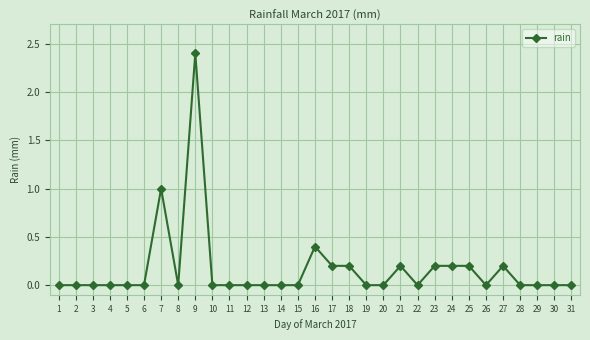

Reading left to right, list all the values displayed in this chart.

0.0	0.0	0.0	0.0	0.0	0.0	1.0	0.0	2.4	0.0	0.0	0.0	0.0	0.0	0.0	0.4	0.2	0.2	0.0	0.0	0.2	0.0	0.2	0.2	0.2	0.0	0.2	0.0	0.0	0.0	0.0